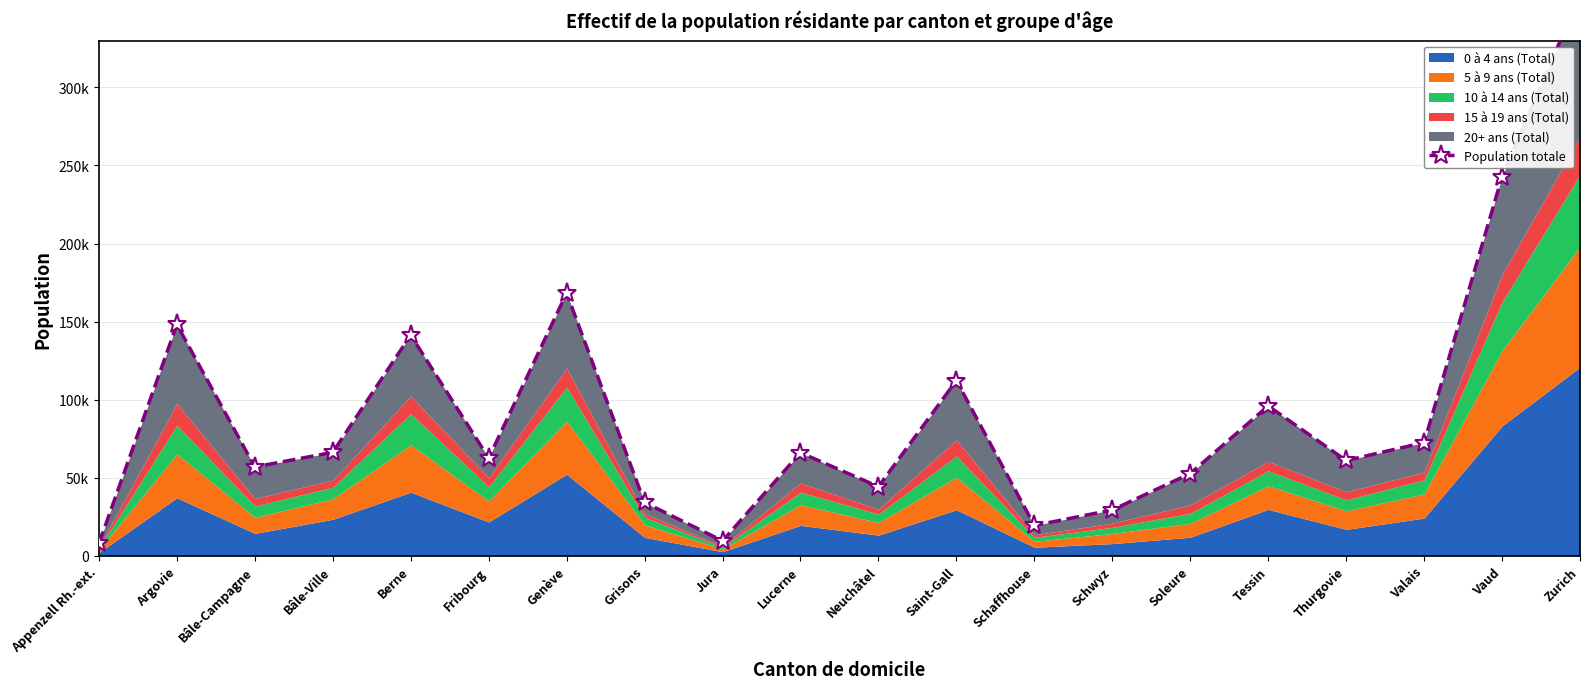

What is the sum of the values at Fribourg and Appenzell Rh.-ext.?

70525